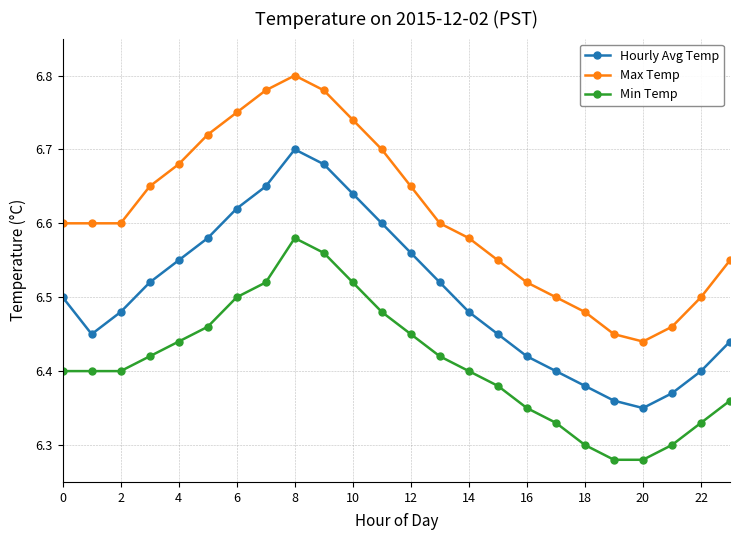

Which series has the largest total across all categories?

Max Temp